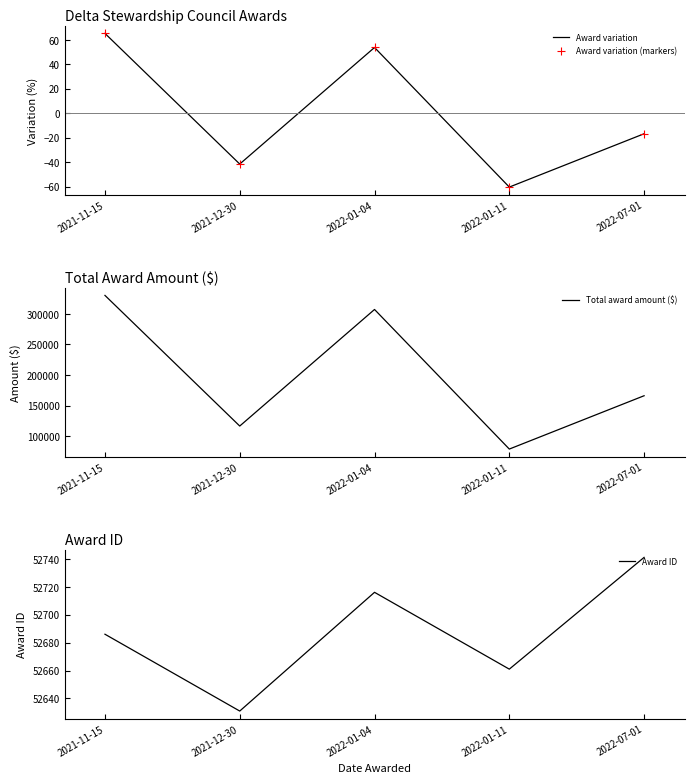

True or false: Total award amount ($) and Award ID intersect in this chart.

False